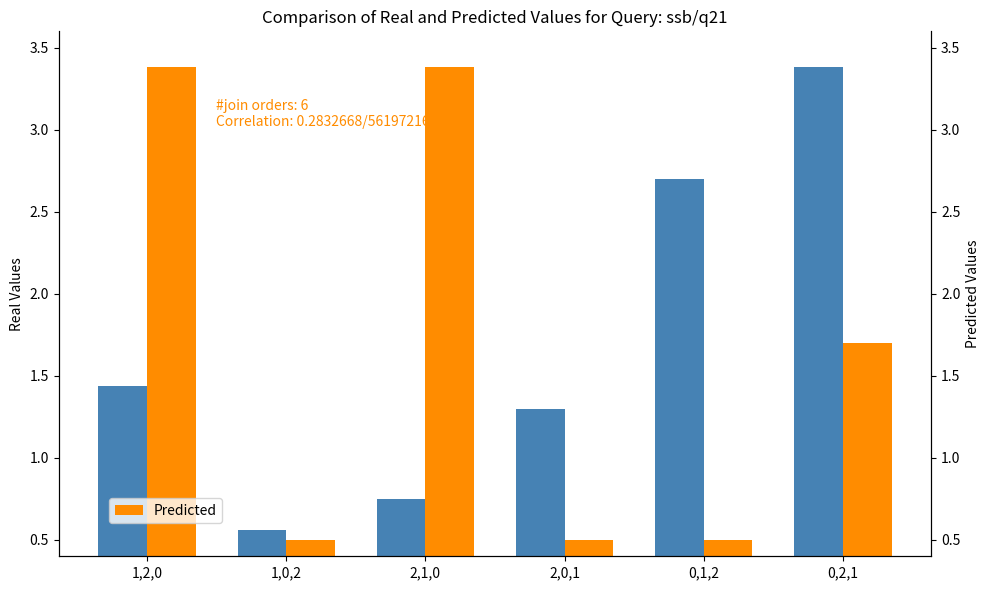

Reading left to right, what are all the values shown in this chart?

Real Values: 1,2,0=1.4	1,0,2=0.6	2,1,0=0.8	2,0,1=1.3	0,1,2=2.7	0,2,1=3.4
Predicted: 1,2,0=3.4	1,0,2=0.5	2,1,0=3.4	2,0,1=0.5	0,1,2=0.5	0,2,1=1.7